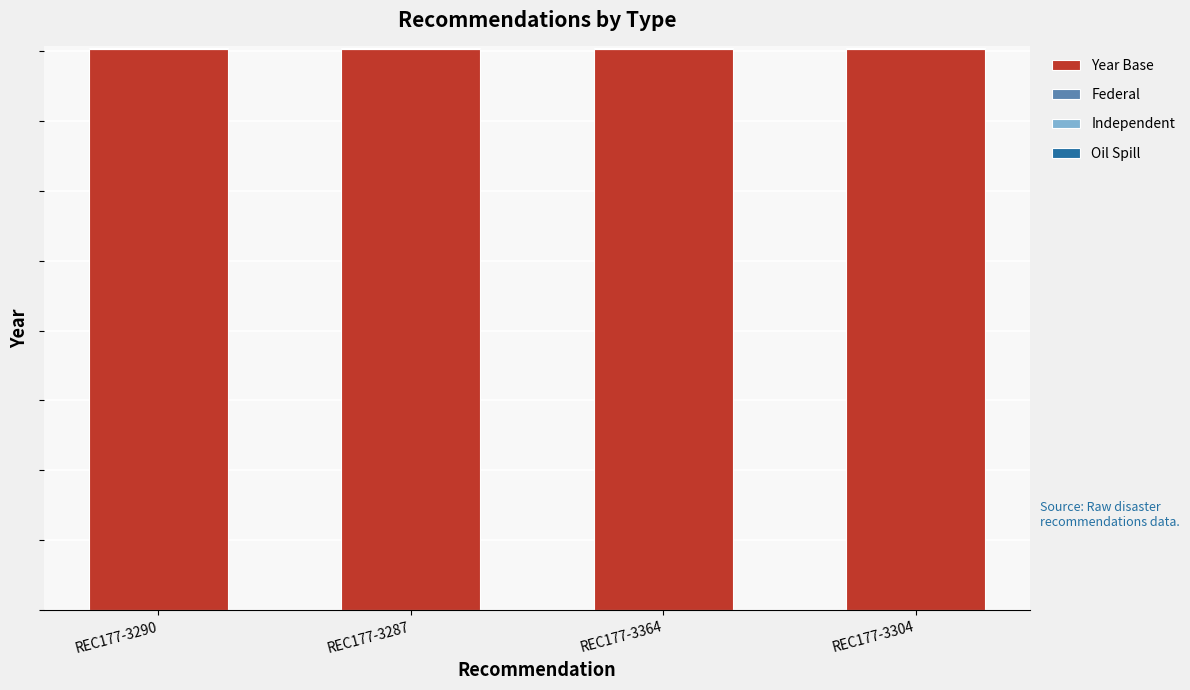

Are the bars horizontal?

No